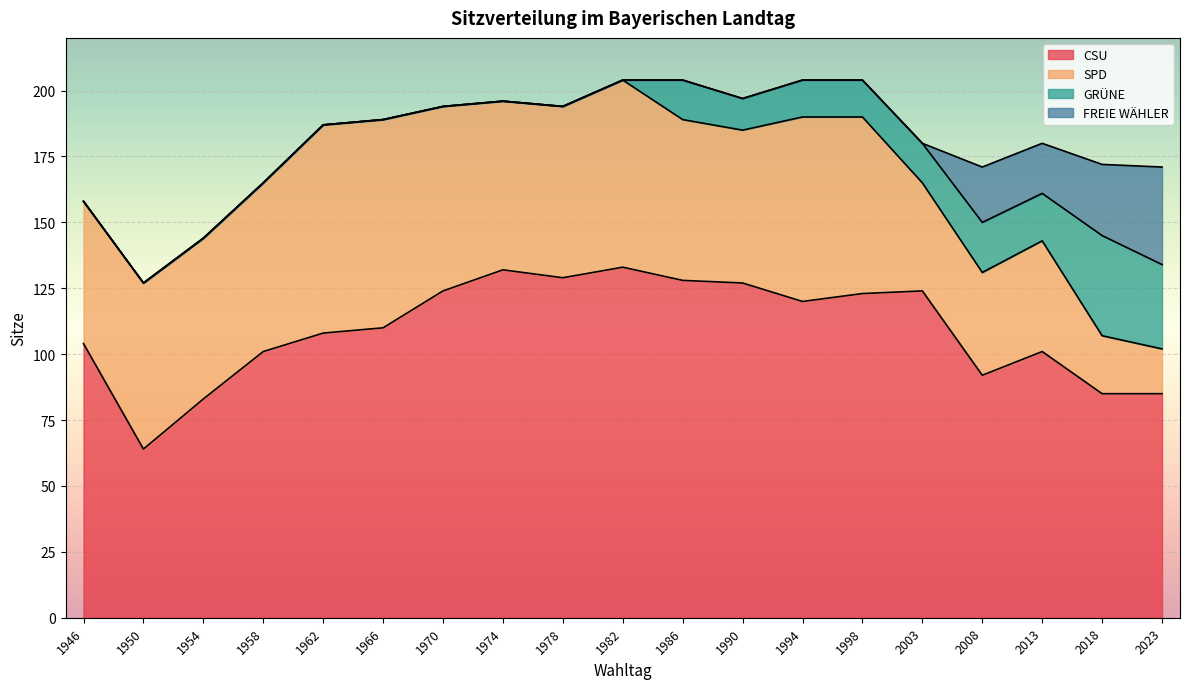

Reading right to left, what are all the values shown in this chart?

CSU: 85	85	101	92	124	123	120	127	128	133	129	132	124	110	108	101	83	64	104
SPD: 17	22	42	39	41	67	70	58	61	71	65	64	70	79	79	64	61	63	54
GRÜNE: 32	38	18	19	15	14	14	12	15	0	0	0	0	0	0	0	0	0	0
FREIE WÄHLER: 37	27	19	21	0	0	0	0	0	0	0	0	0	0	0	0	0	0	0